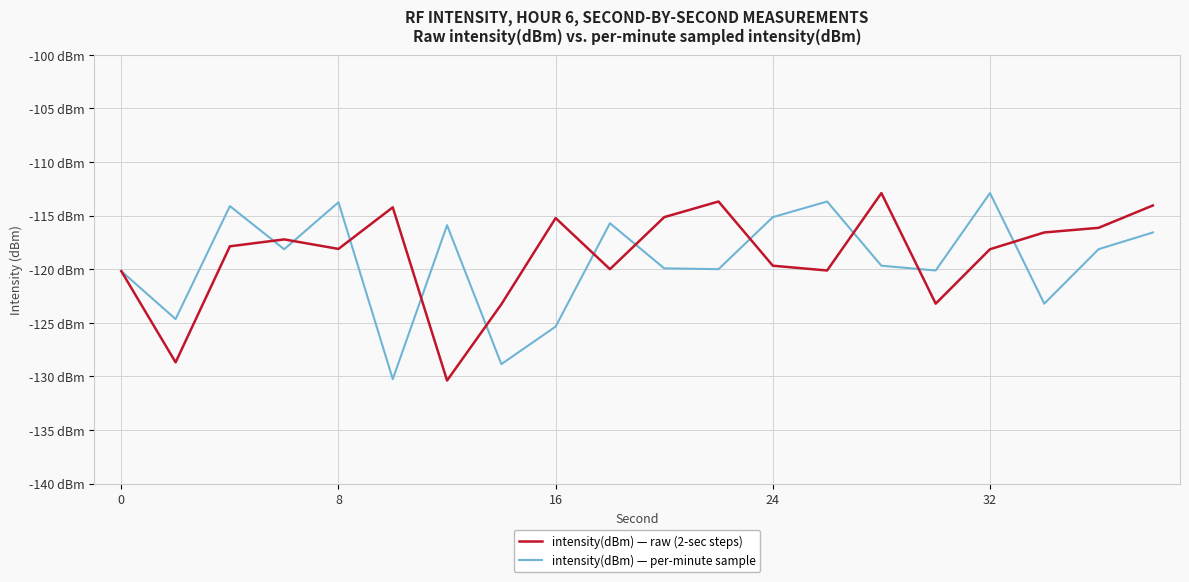

In intensity(dBm) — per-minute sample, how many points are higher than both neighbors (excluding endpoints)?

6